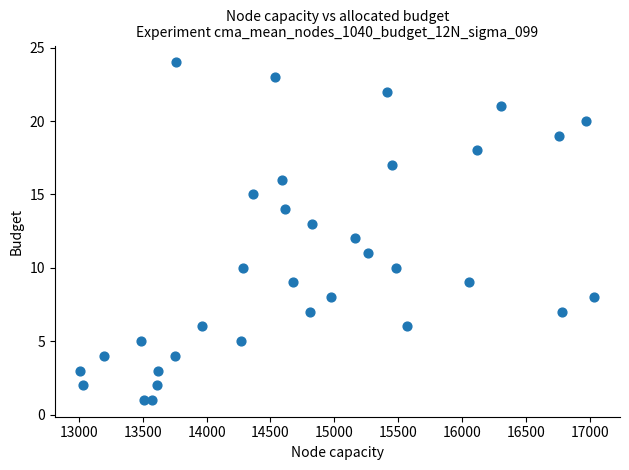

What is the range of X values (max minus min)?

4025